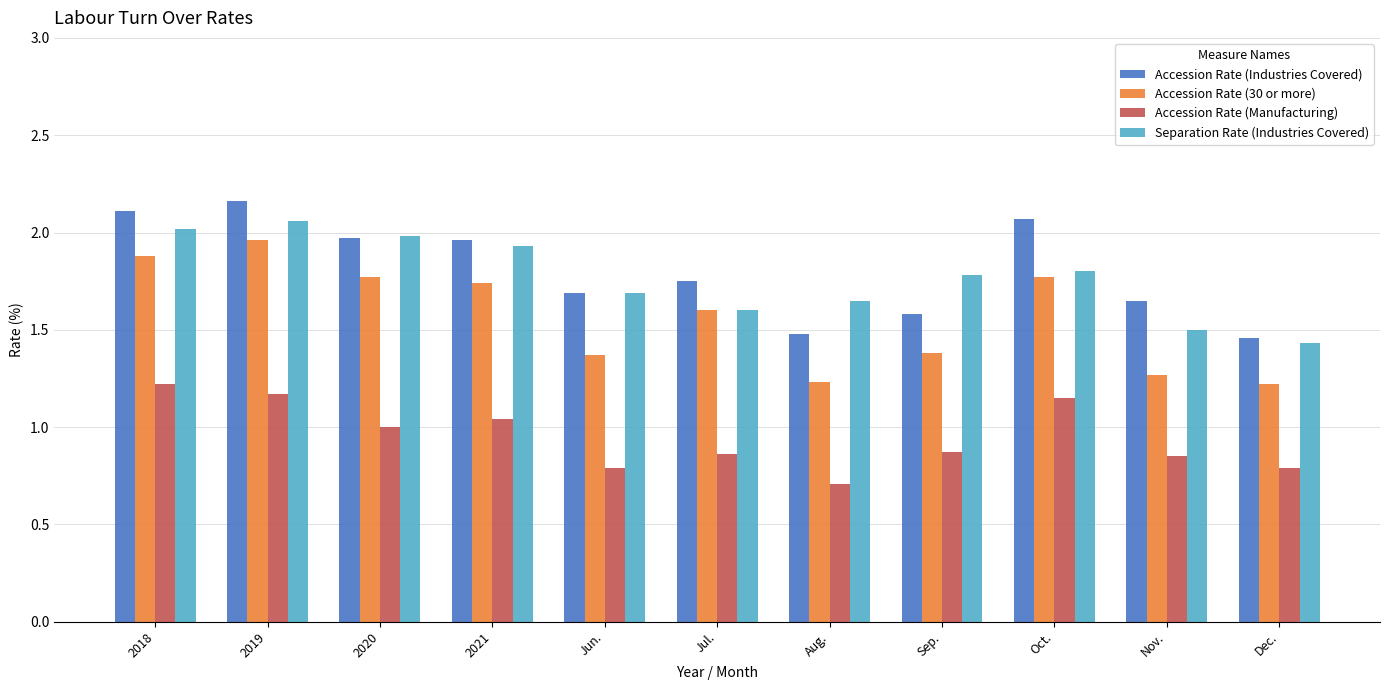

Which series has the widest spread of values?

Accession Rate (30 or more)